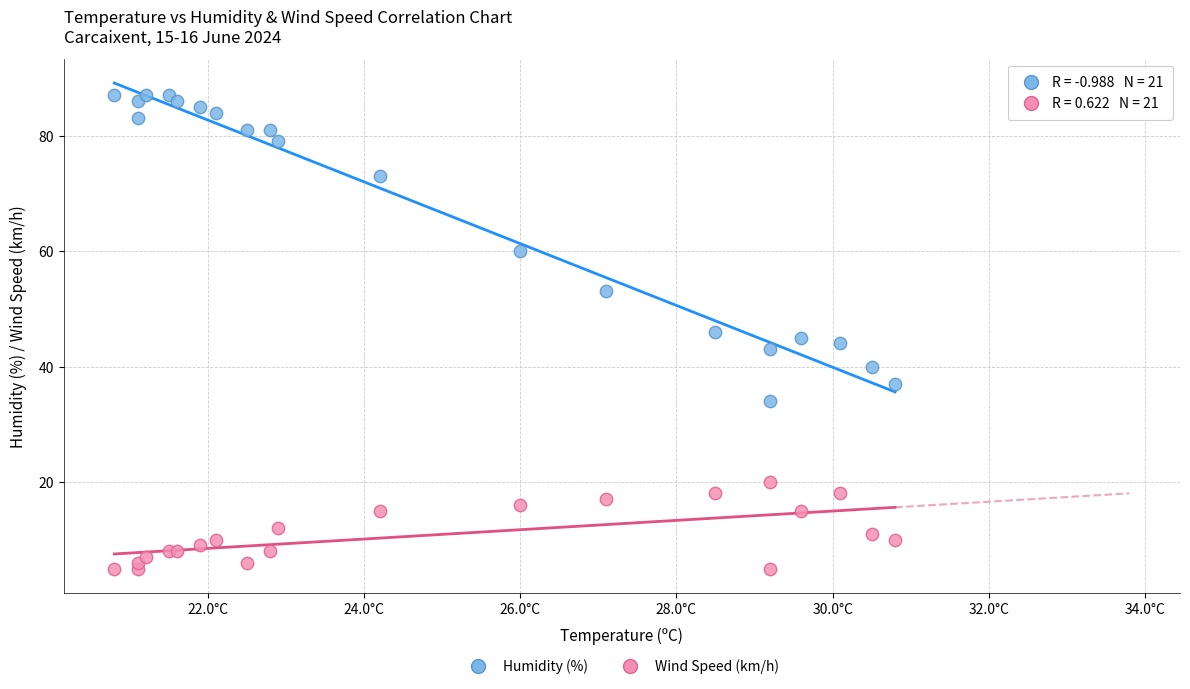

Which series reaches the minimum Y coordinate?

Wind Speed (km/h)